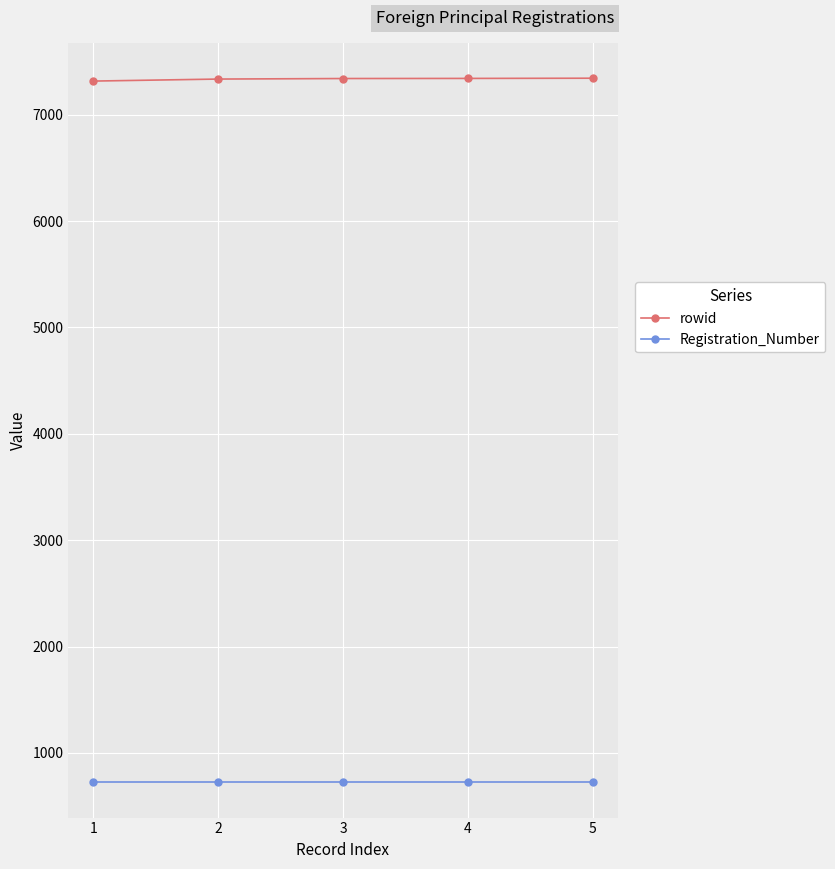

What is the spread (max minus min) of values at 1?

6593